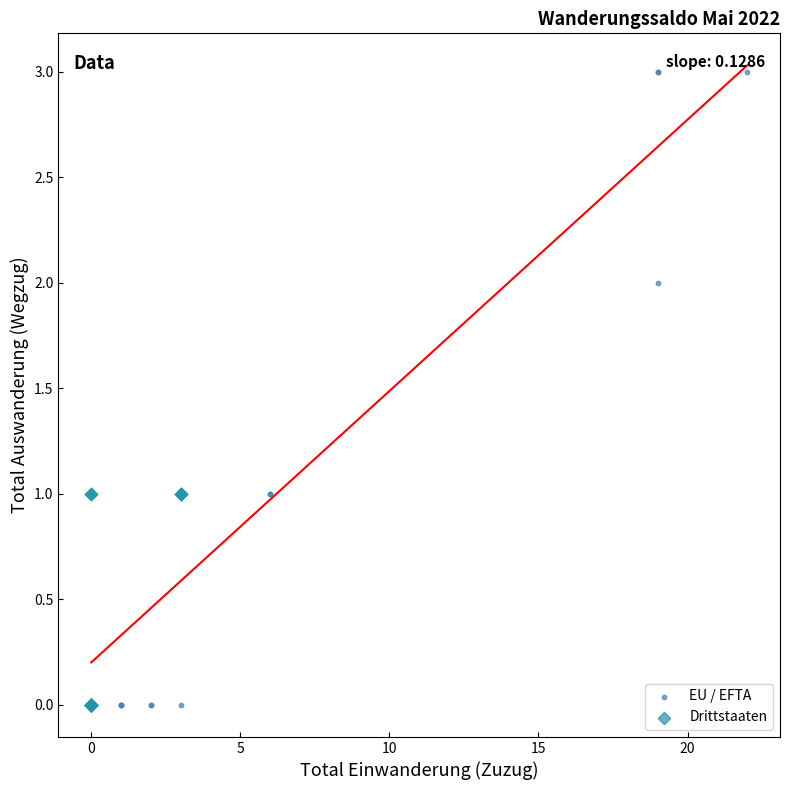

Which series has the widest spread of Y values?

EU / EFTA